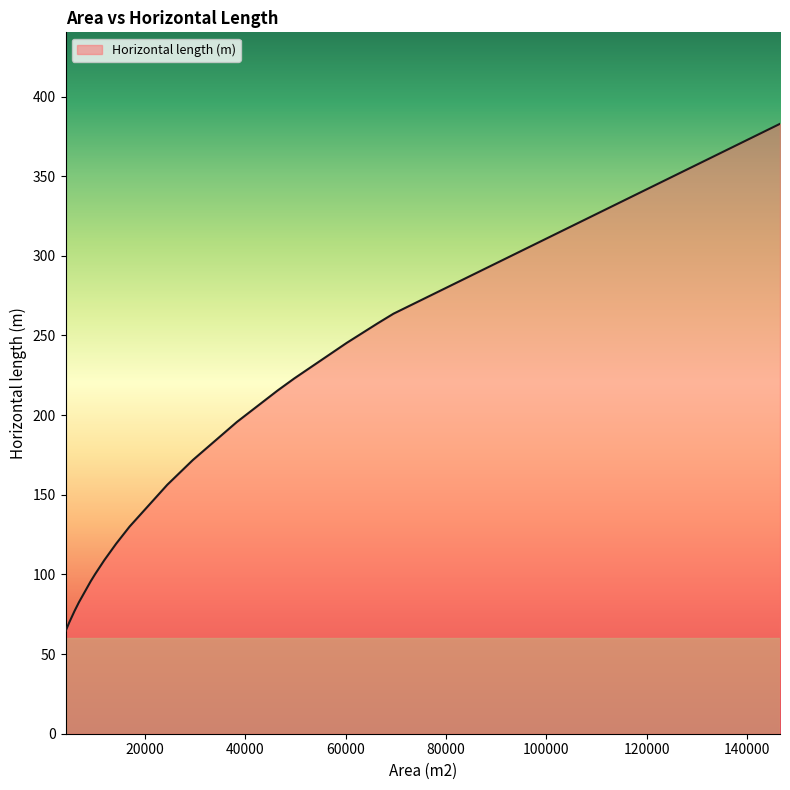

How many categories are shown in the chart?

19